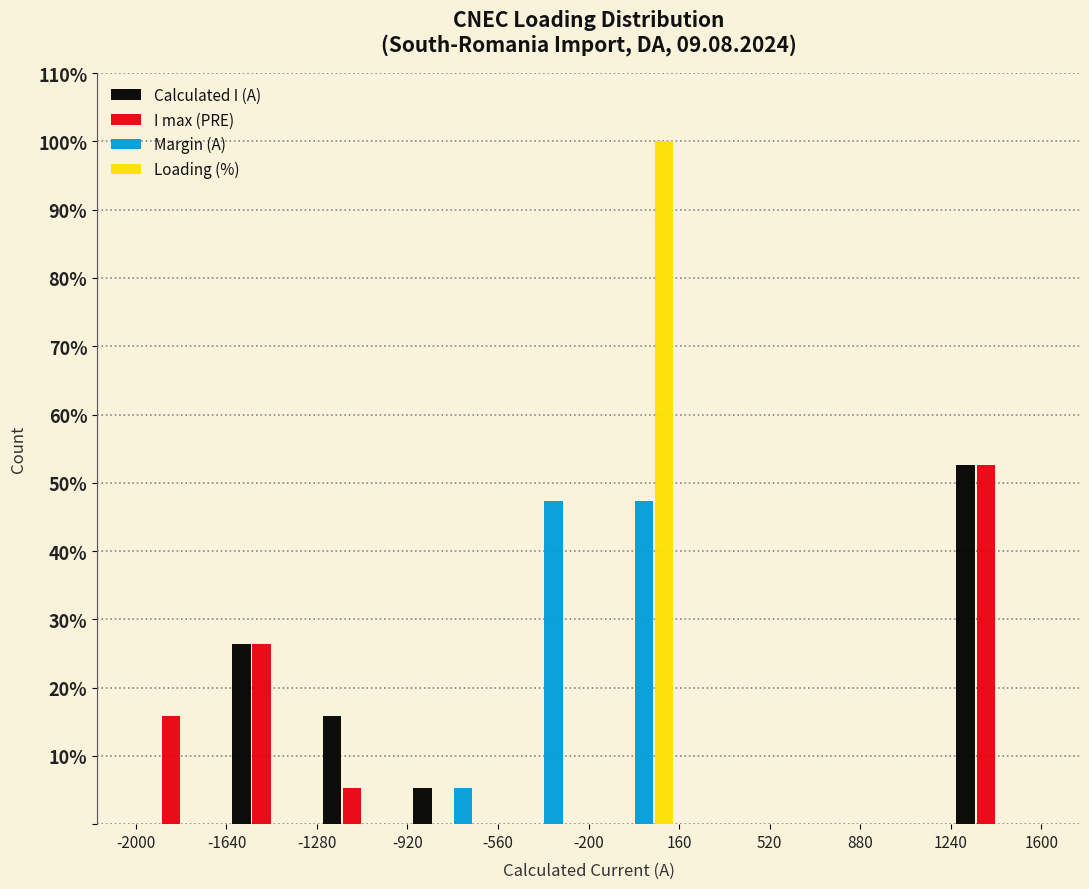

In the Loading (%) series, which range on the x-axis has the tallest bar?

-200 to 160